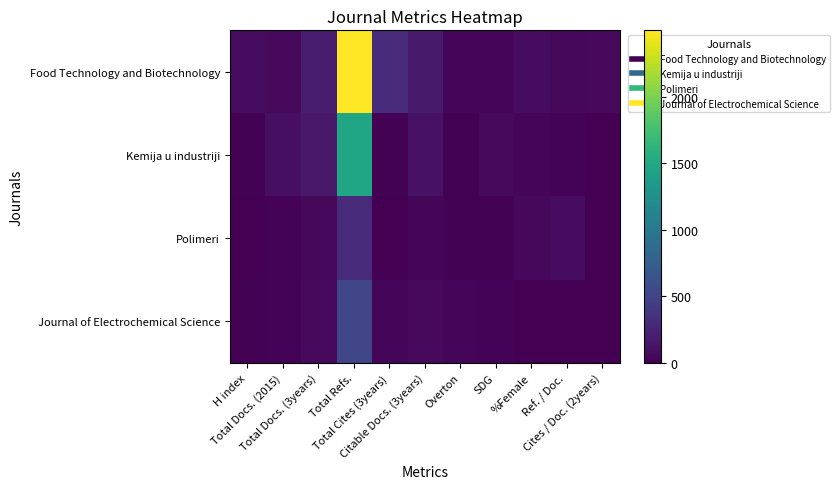

Between Total Cites (3years) and Ref. / Doc., which series saw the biggest shift?

Food Technology and Biotechnology